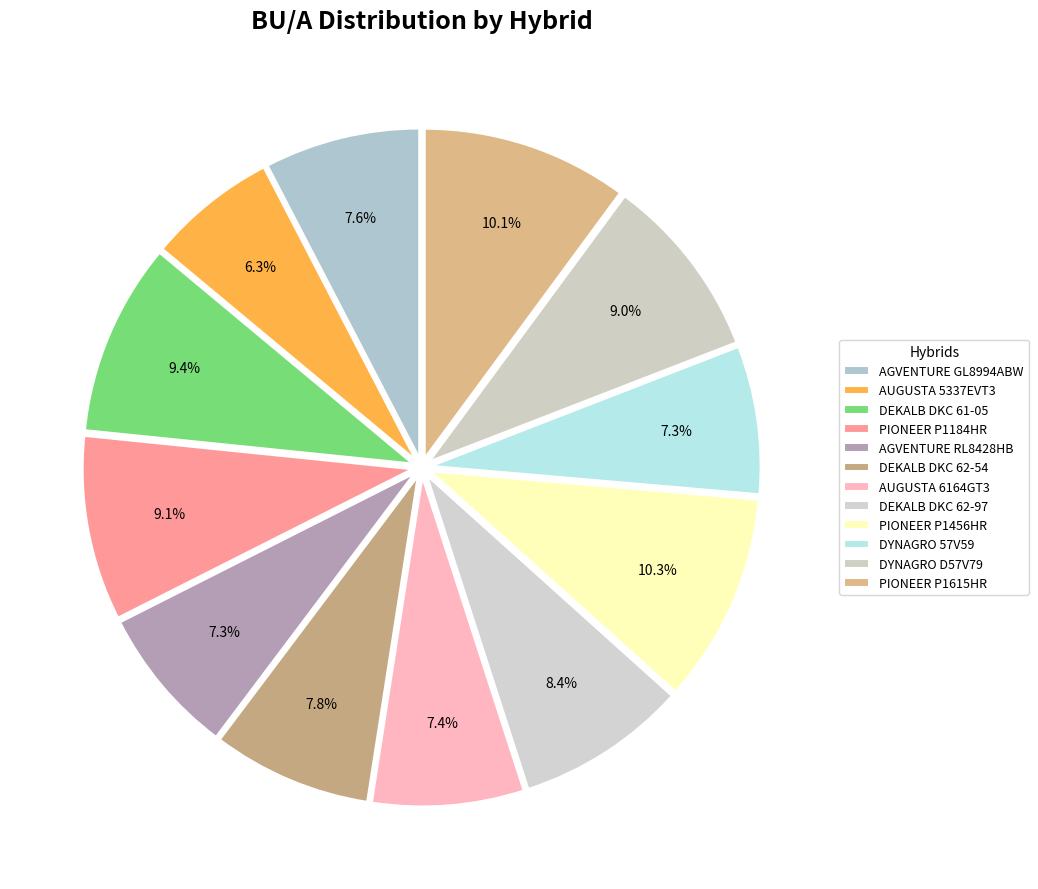

How many segments does this pie chart have?

12